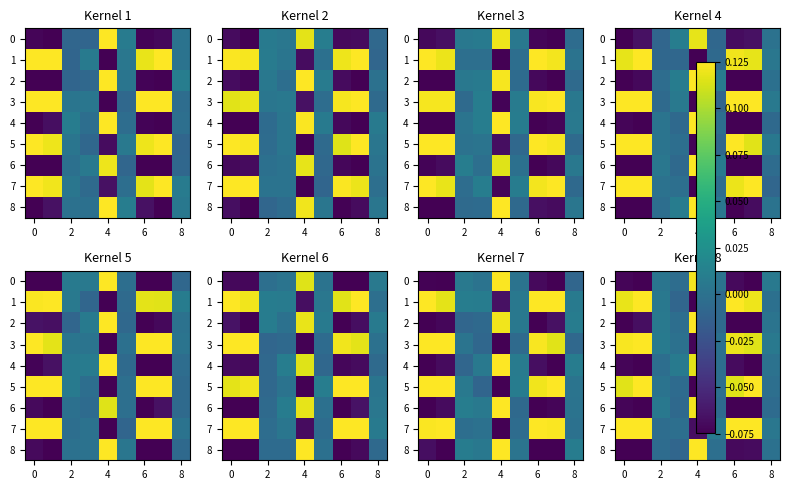

List the series in order of their peak value, lowest first.

row_4, row_6, row_0, row_5, row_2, row_8, row_7, row_3, row_1